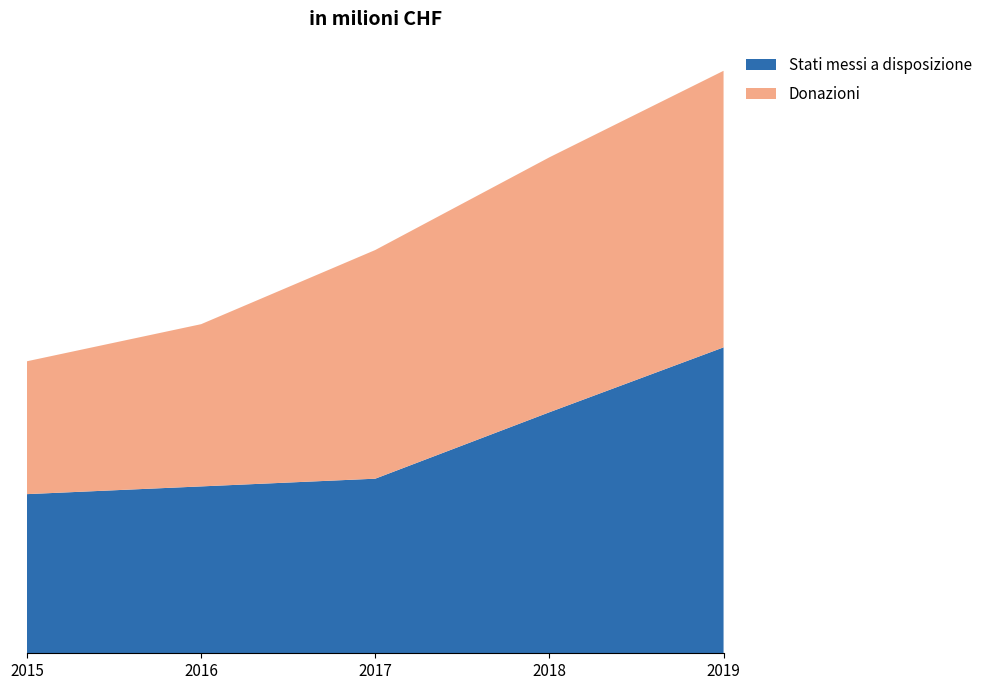

Reading right to left, list all the values displayed in this chart.

Stati messi a disposizione: 19.8	15.6	11.3	10.8	10.3
Donazioni: 17.9	16.5	14.8	10.5	8.6